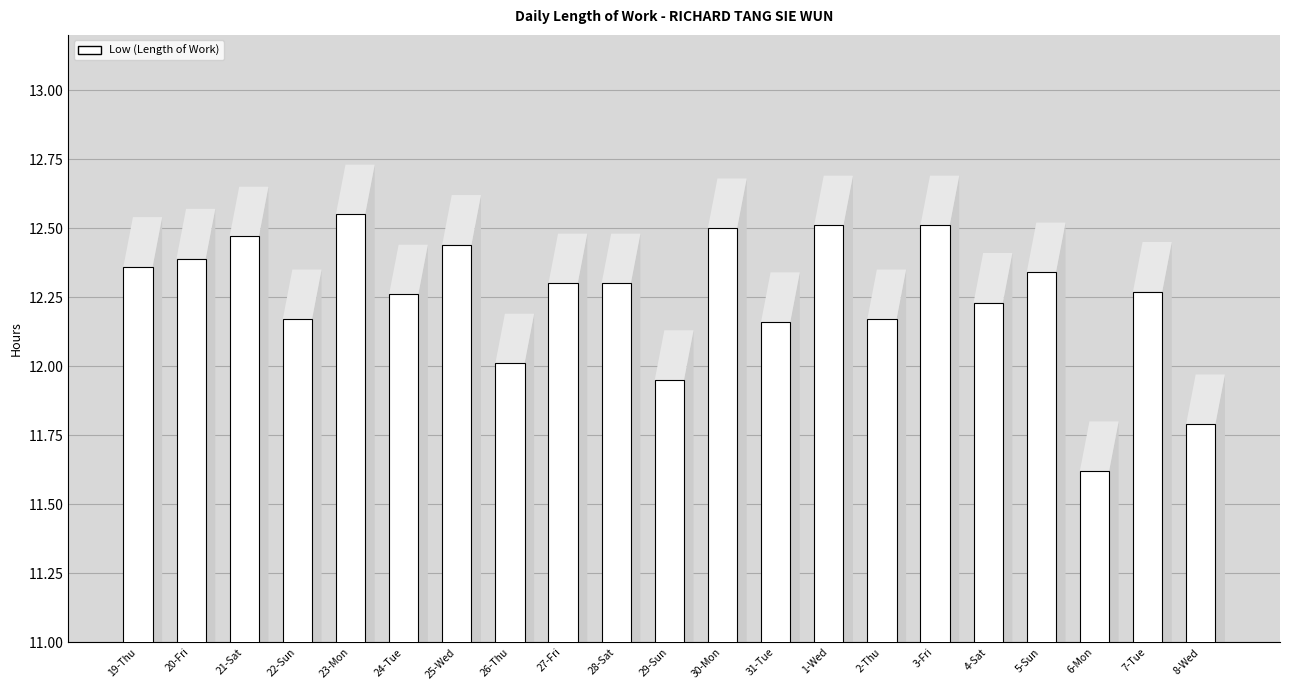

What is the difference between the second highest and minimum values?

0.9